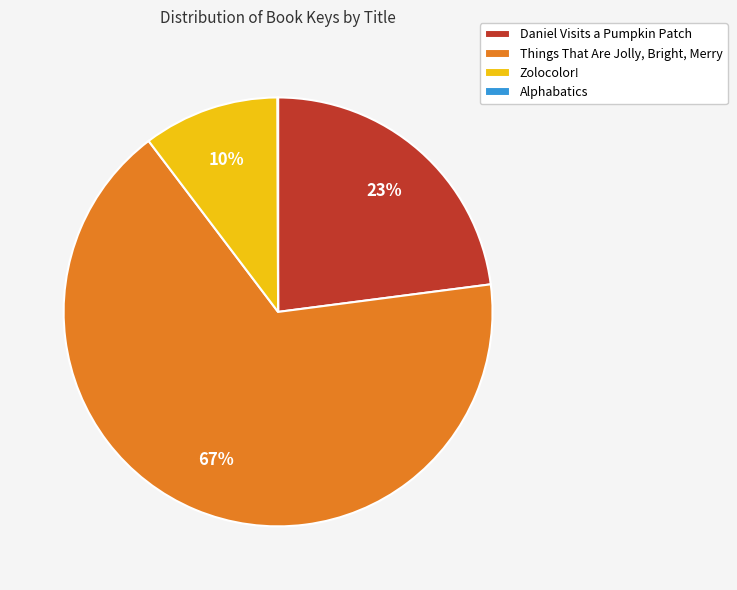

Between Things That Are Jolly, Bright, Merry and Daniel Visits a Pumpkin Patch, which is larger?

Things That Are Jolly, Bright, Merry